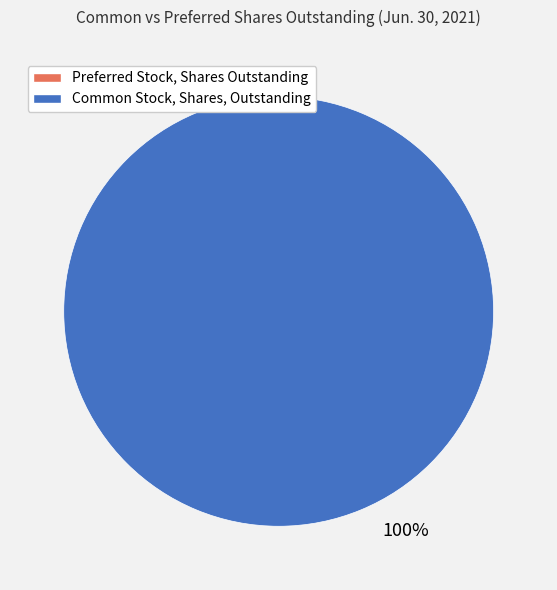

How many slices are in this pie chart?

1